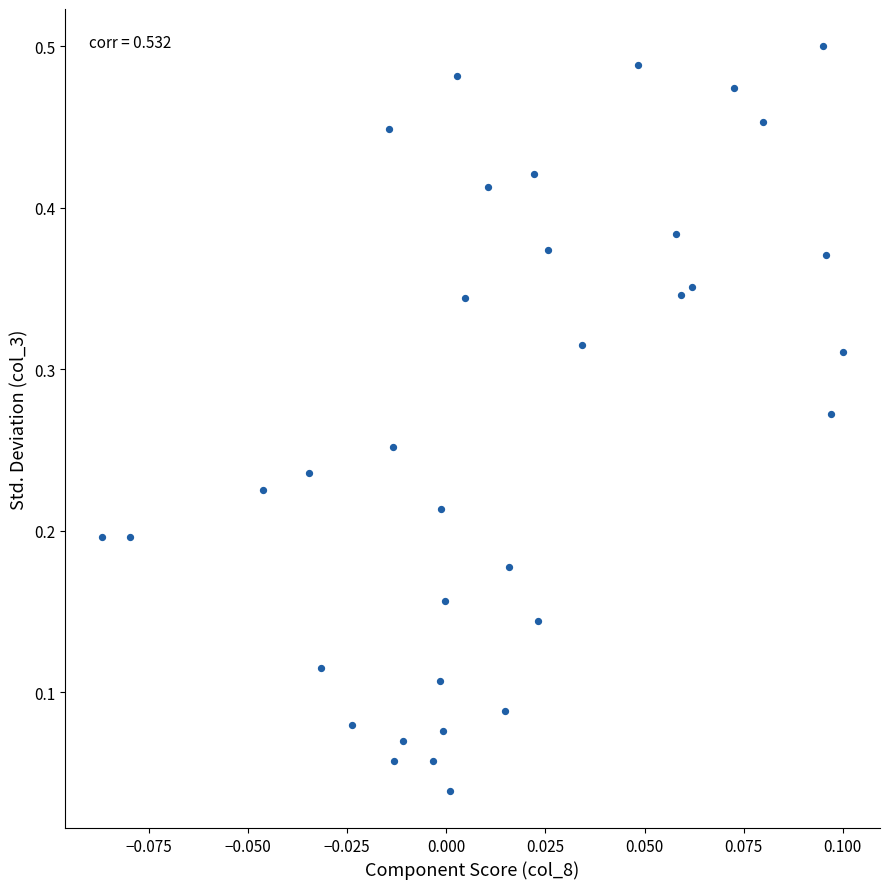

Count the number of points in this scatter plot.

35